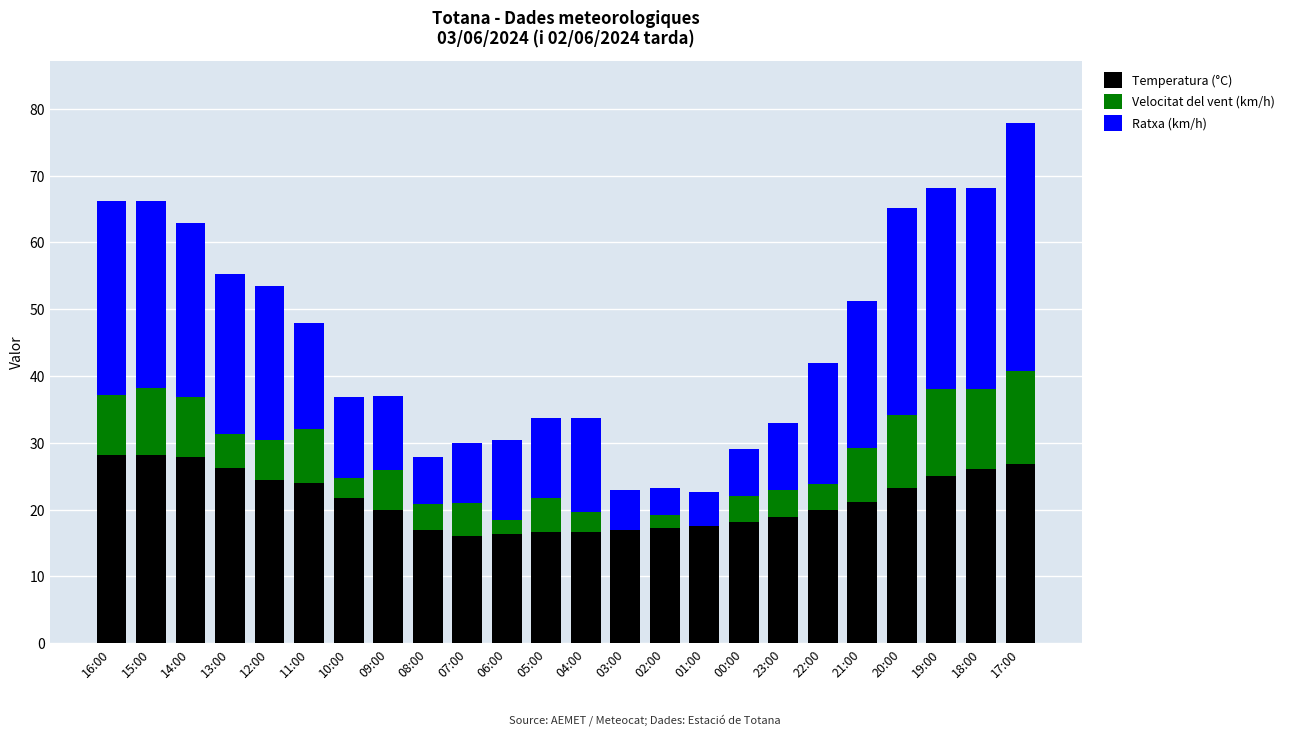

What is the sum of all Temperatura (°C) values?

514.6